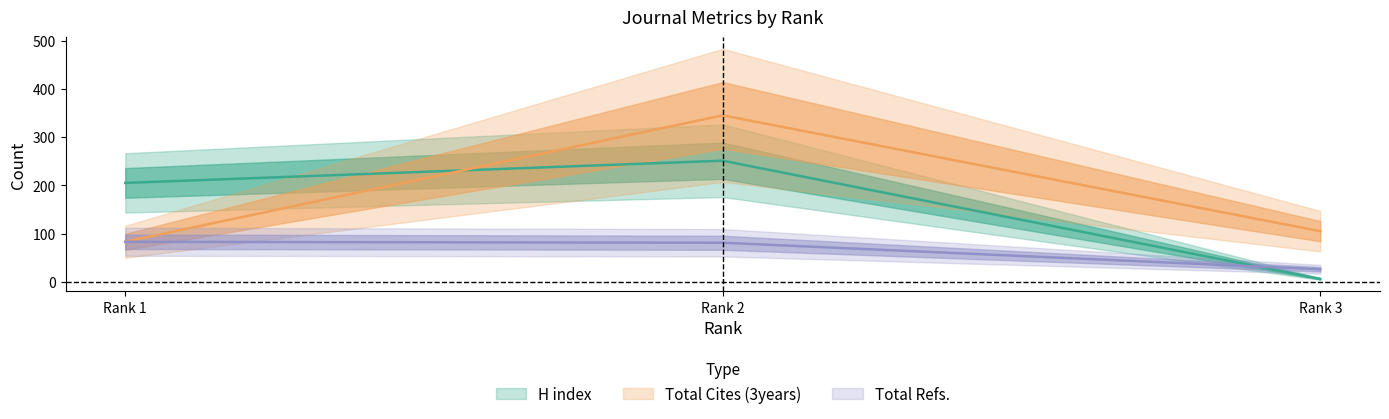

What is the sum of all H index values?

462